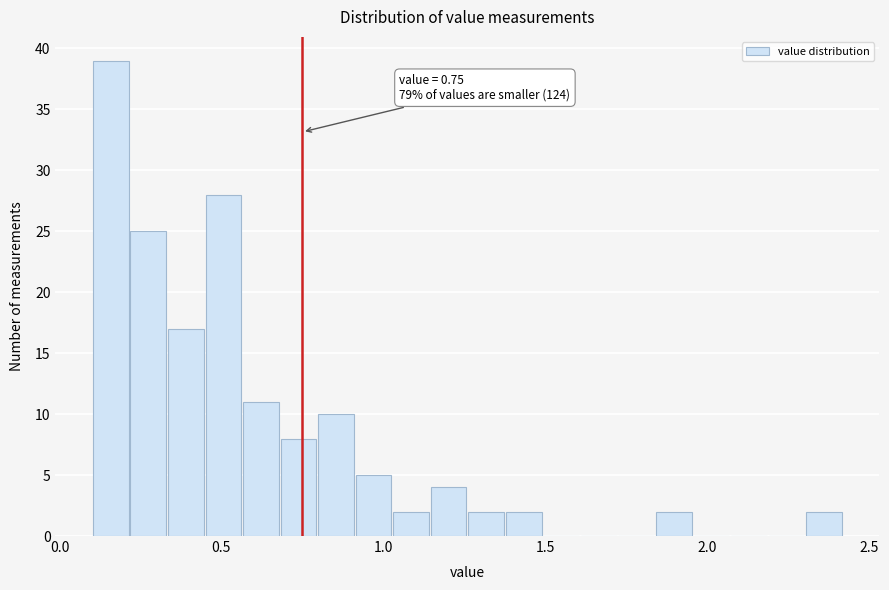

Around what value on the x-axis is the tallest bar? Give the approximate position of its centre, as read against the axis.

0.15